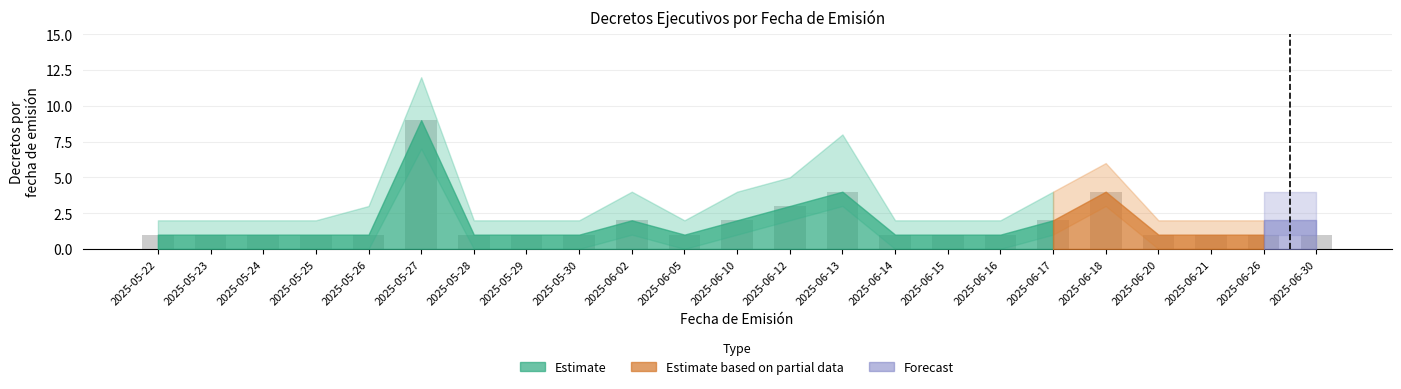

What is the label of the 17th bar from the right?

2025-05-28